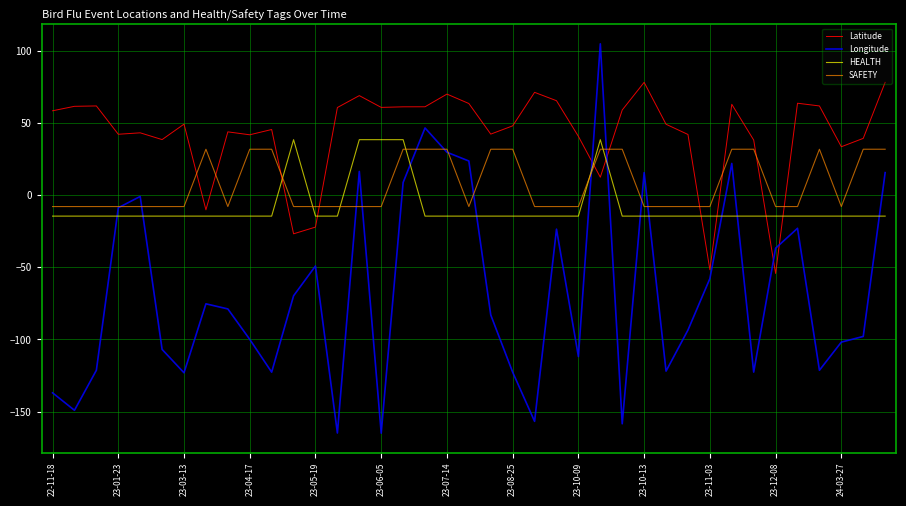

How many intersections are there between Longitude and Latitude?

4